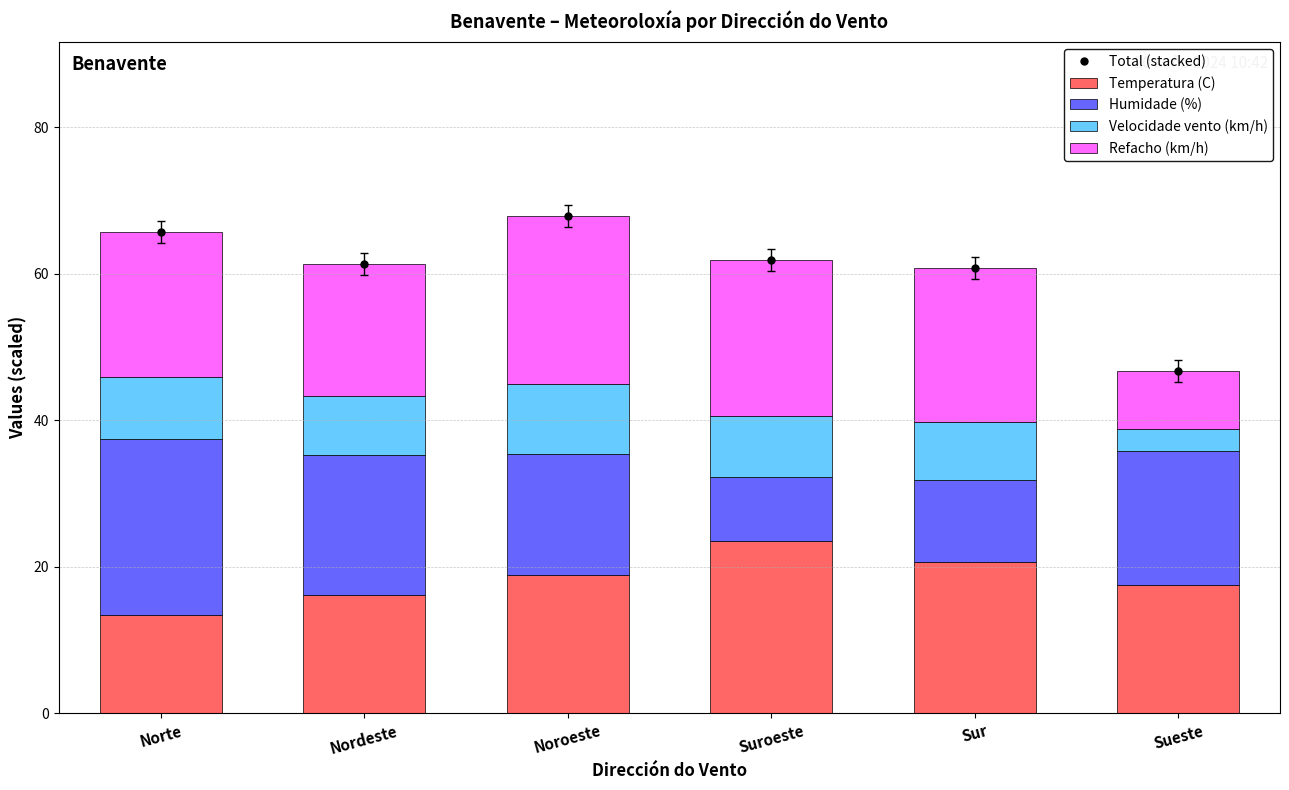

At how many categories does at least one series exceed 18?

6